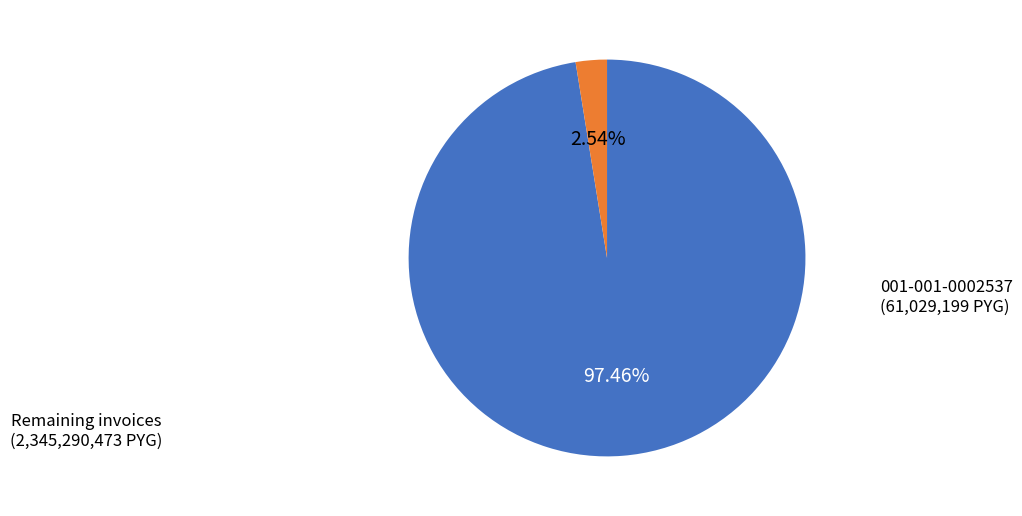

To the nearest percent, what is the difference between the largest and smallest slice percentages?

95%